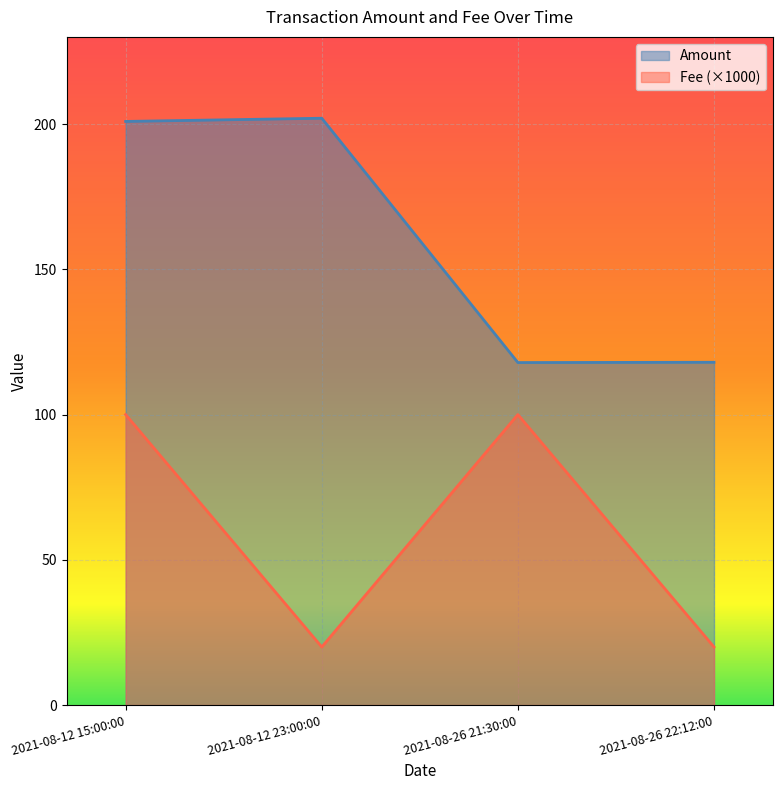

Rank the series at 2021-08-26 22:12:00 from highest to lowest value.

Amount, Fee (×1000)